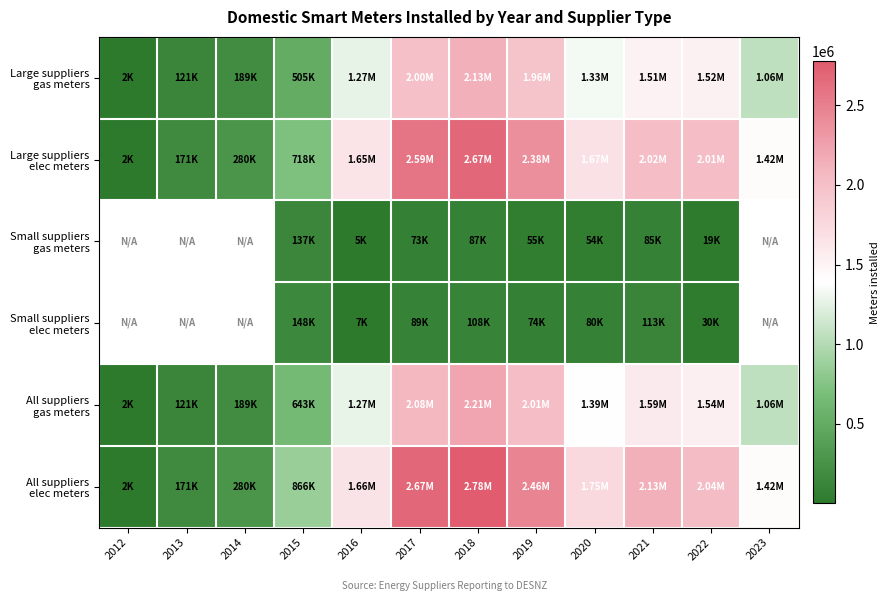

Is the value of All suppliers elec meters at 2013 greater than the value of Large suppliers elec meters at 2014?

No